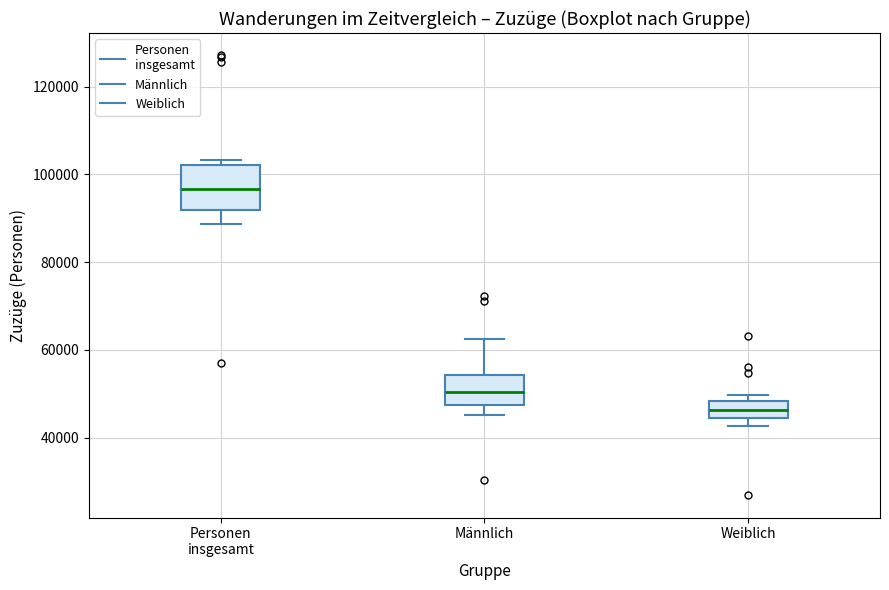

Comparing the boxes themselves (not the whiskers), which one is the tallest?

Personen insgesamt